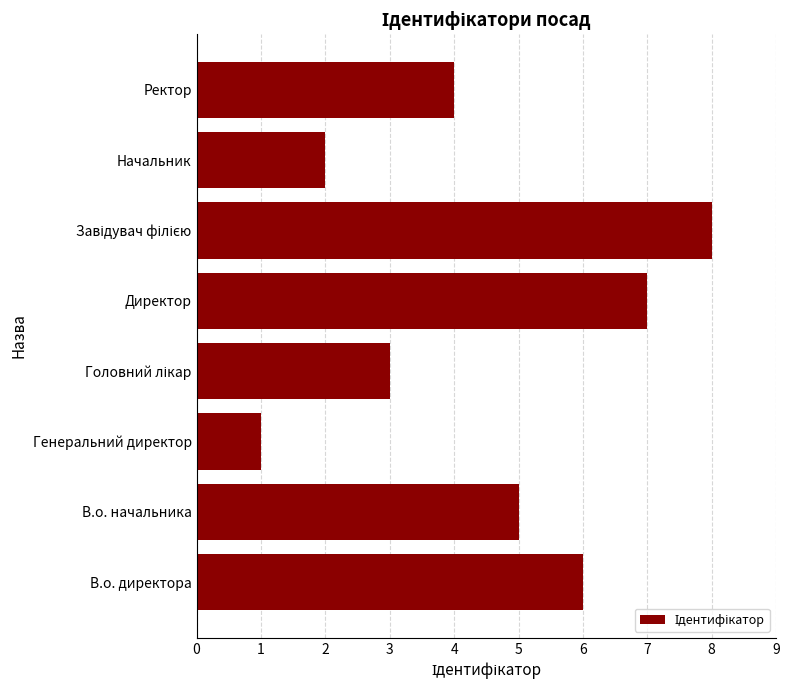

How many values are between 3 and 7?

5